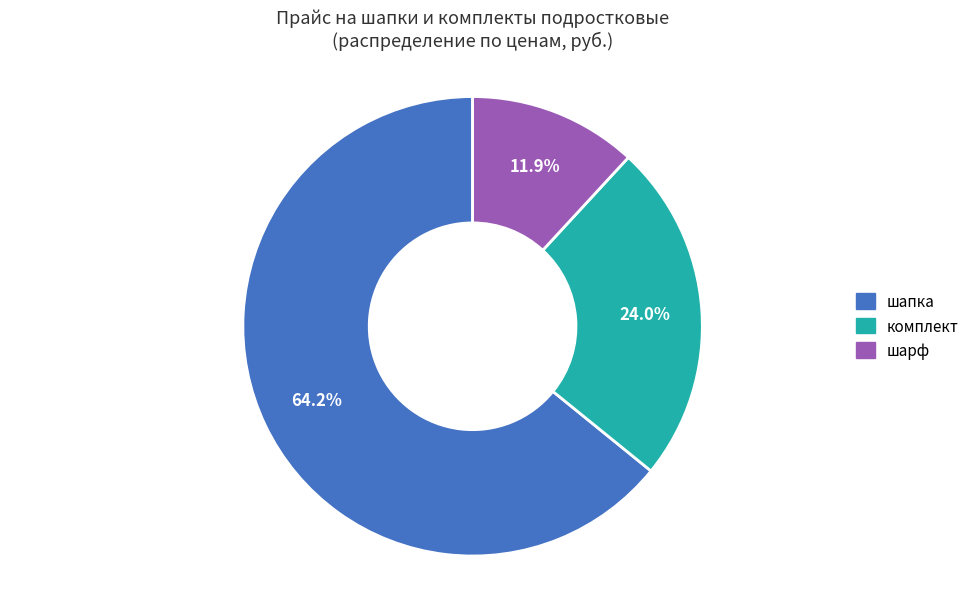

Does any single category account for the majority?

Yes